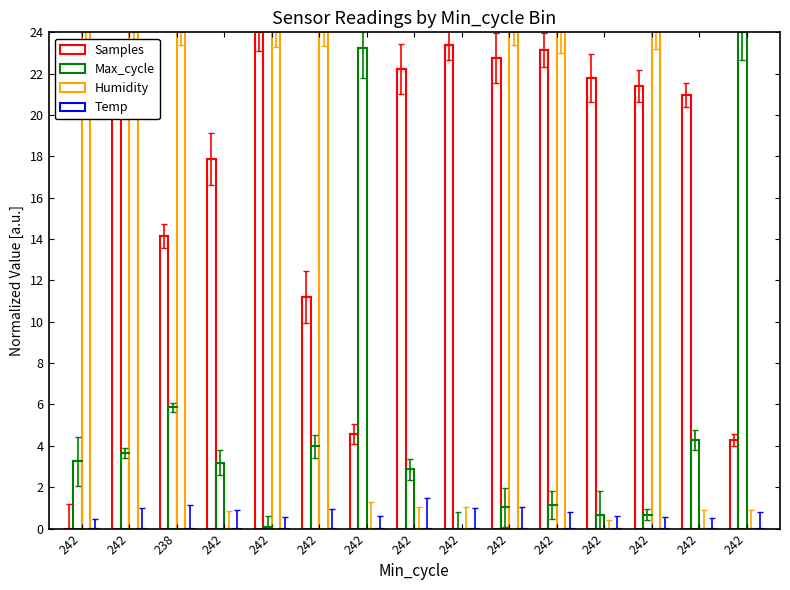

Which category has the highest value across all series?

242